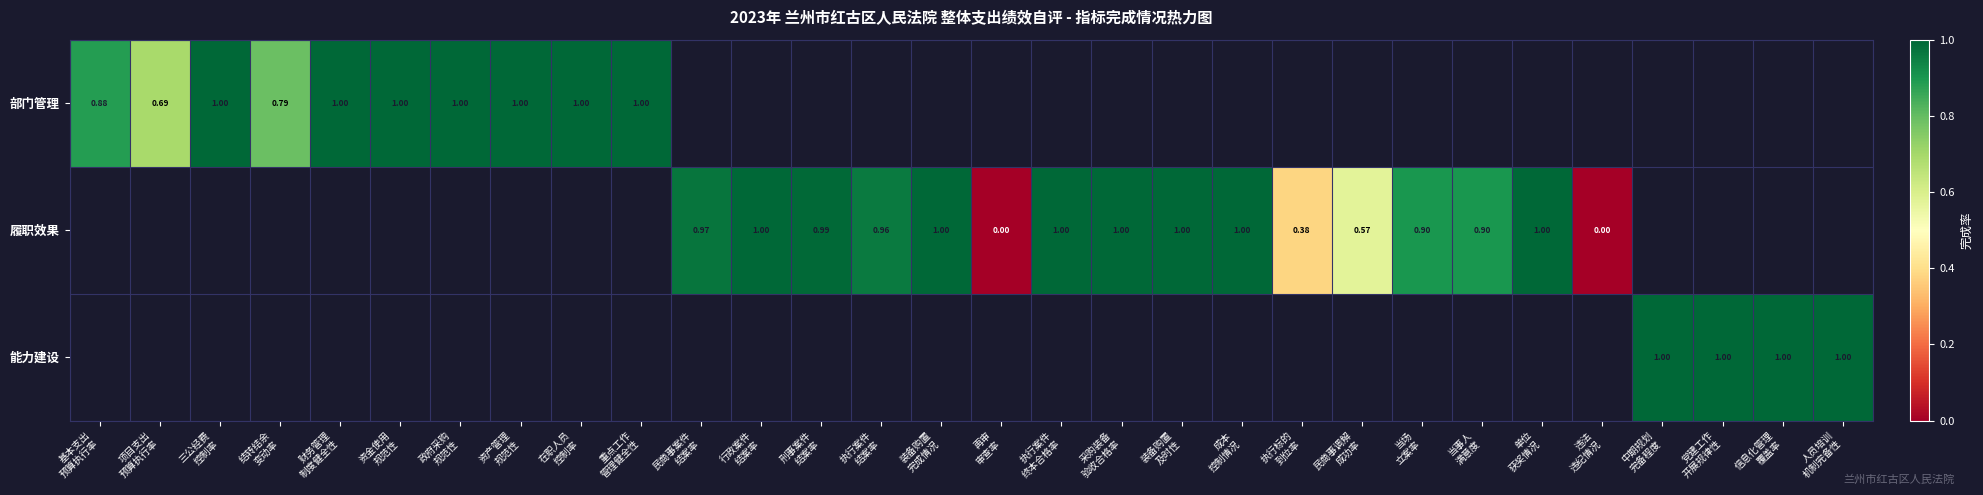

Which has a higher value, 当事人
满意度 or 三公经费
控制率?

三公经费
控制率